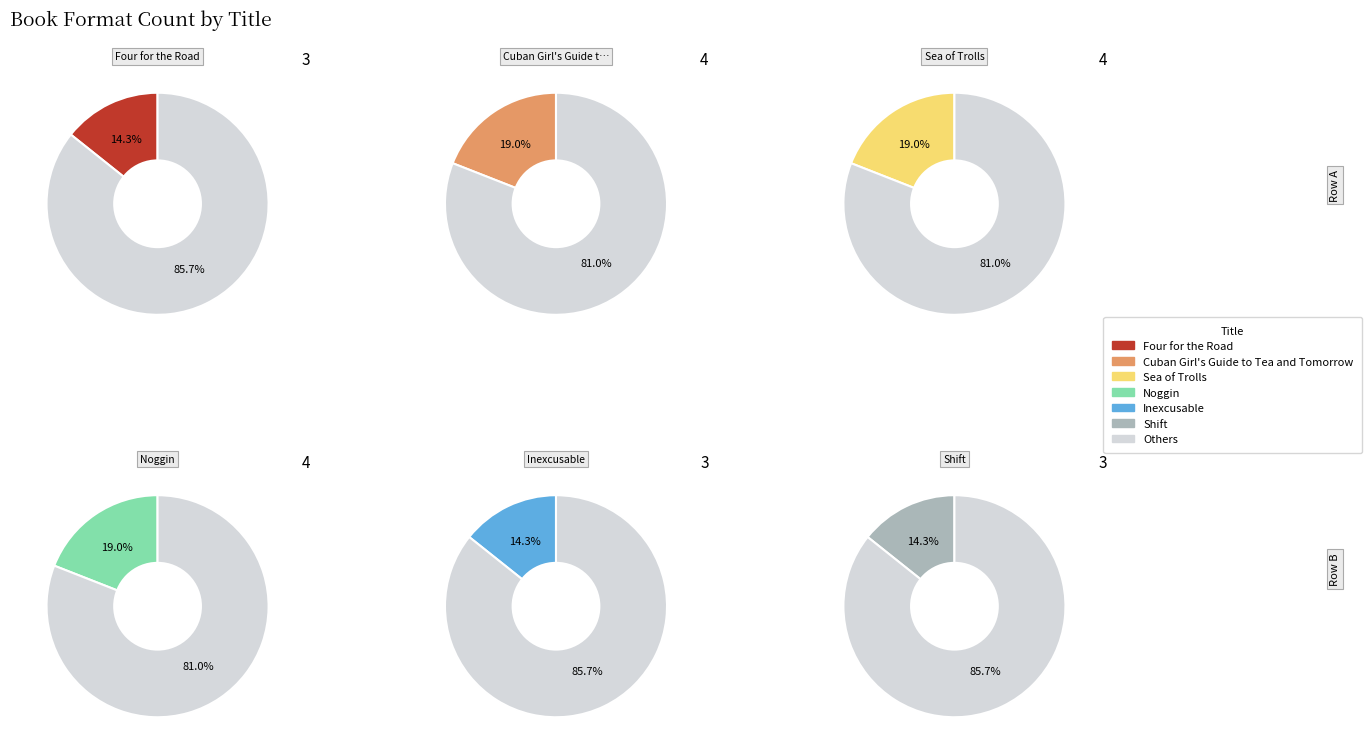

To the nearest percent, what is the difference between the largest and smallest slice percentages?

5%